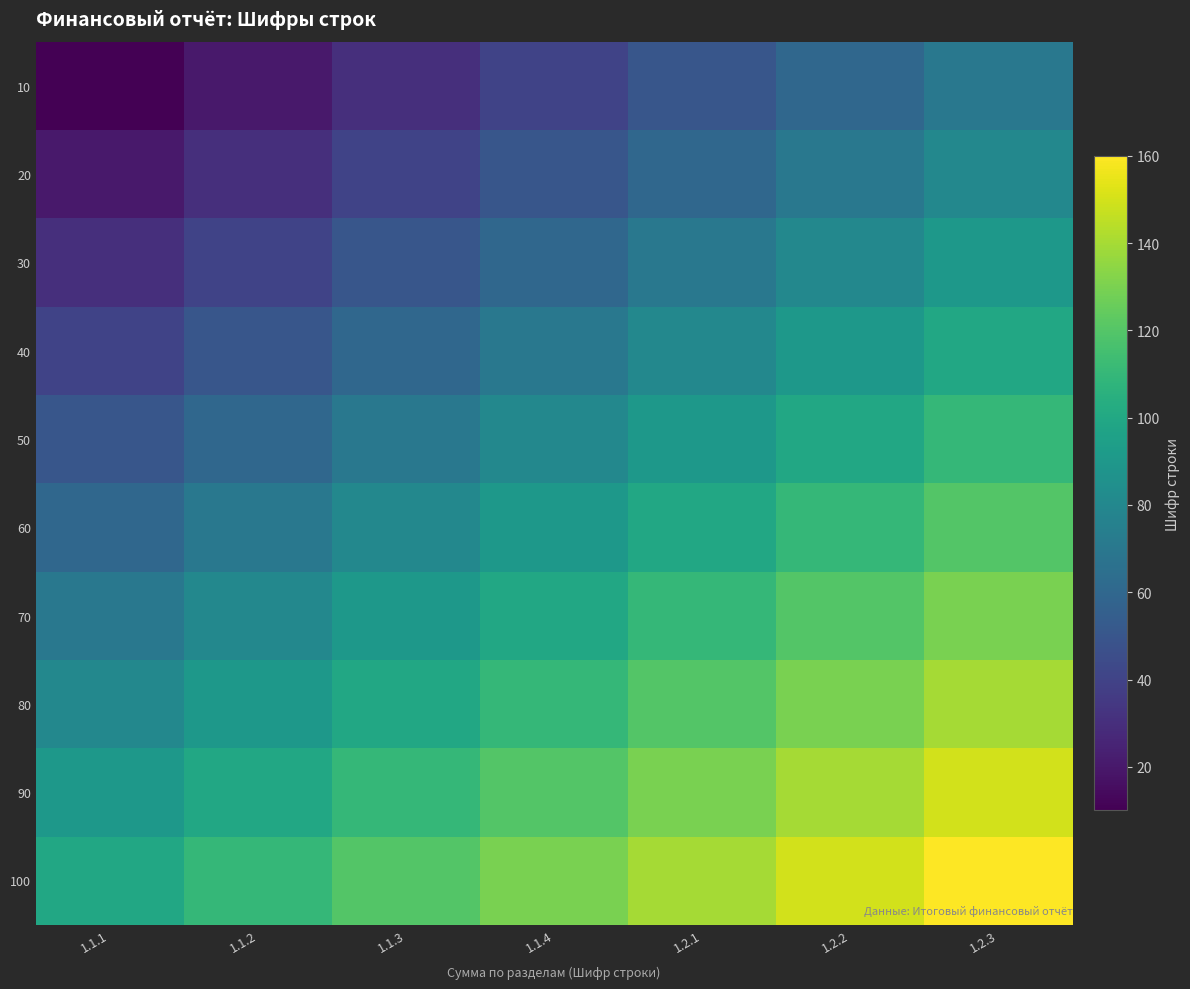

At 1.1.2, list the series in order from largest to smallest.

100, 90, 80, 70, 60, 50, 40, 30, 20, 10